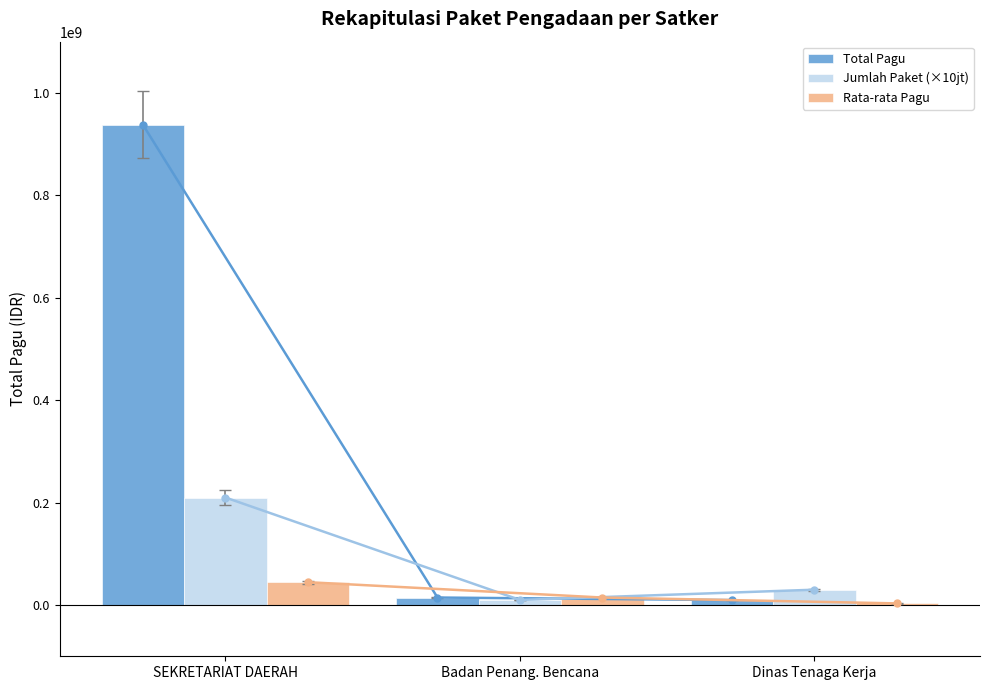

What is the label of the 2nd bar from the left?

Badan Penang. Bencana